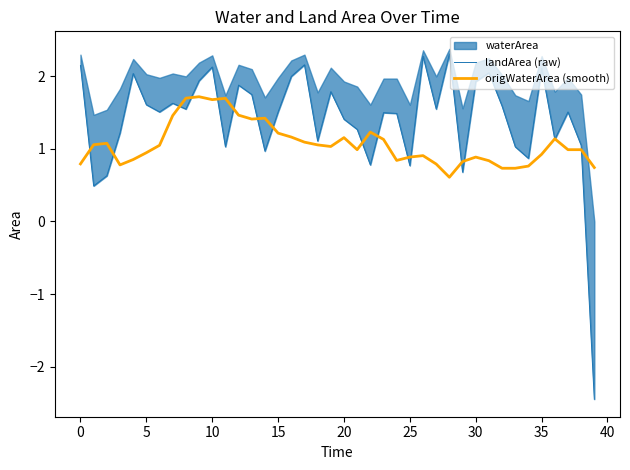

What is the highest value of the origWaterArea (smooth) series?

1.7